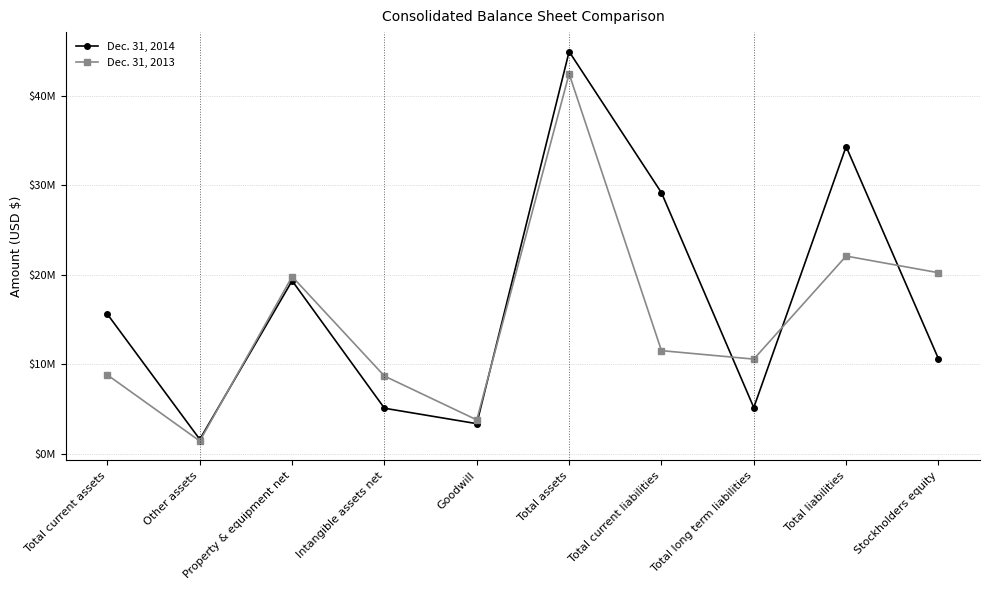

Where do Dec. 31, 2014 and Dec. 31, 2013 first cross each other?

Other assets and Property & equipment net